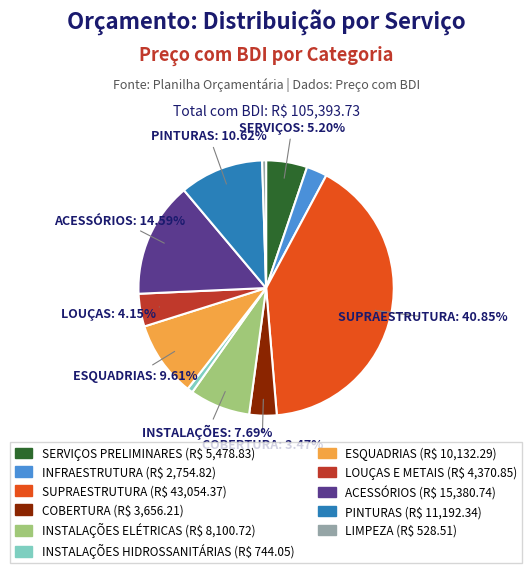

How many slices are in this pie chart?

11